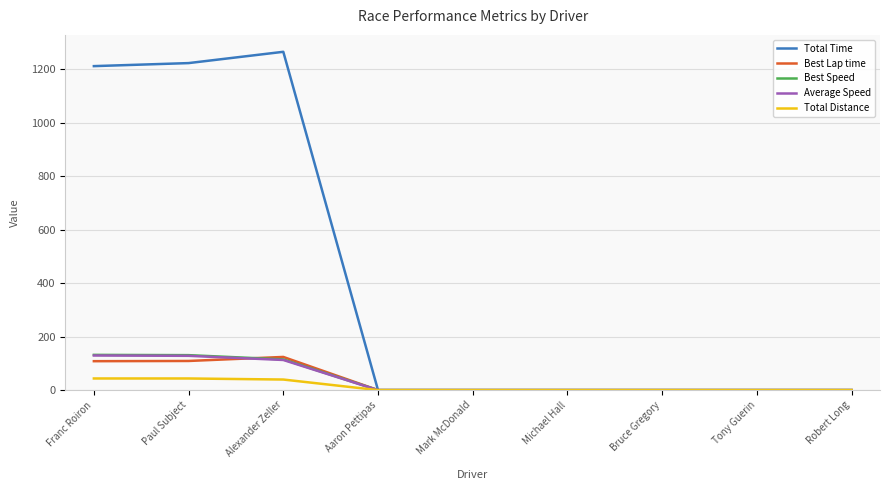

Which series has the largest total across all categories?

Total Time